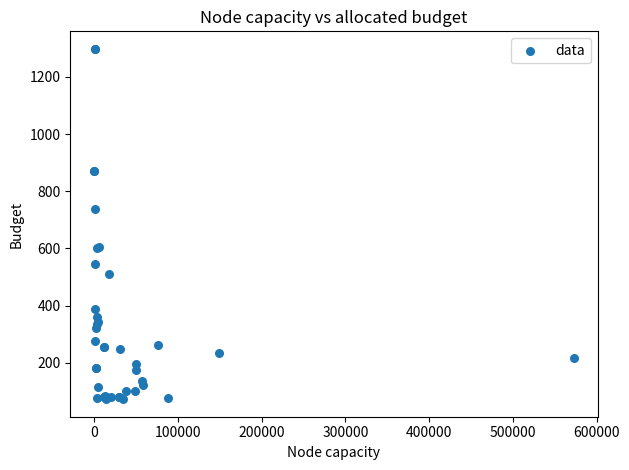

What Y value in the scatter plot is closest to 685?

738